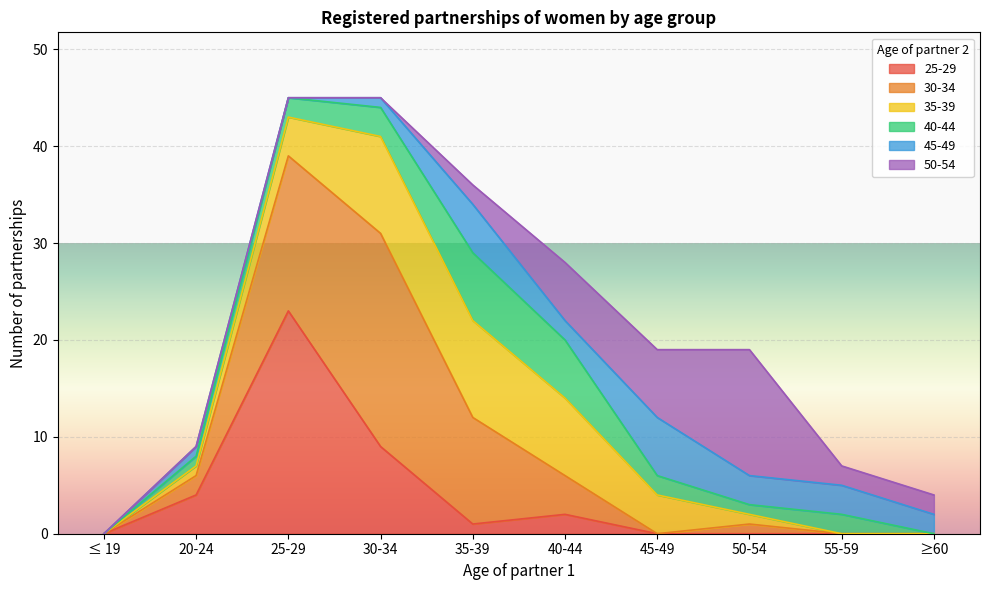

The 45-49 series shows 11 at 45-49. True or false?

False